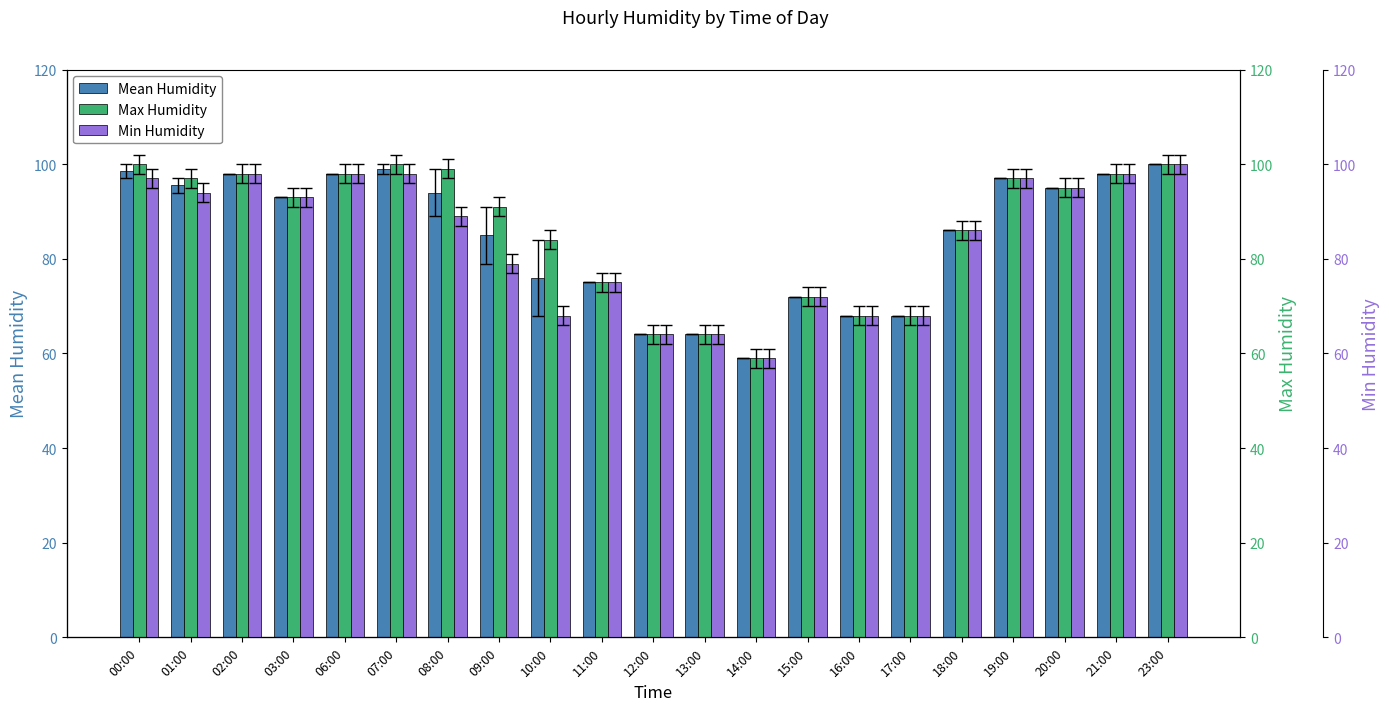

List the series in order of their overall mean, highest first.

Max Humidity, Mean Humidity, Min Humidity